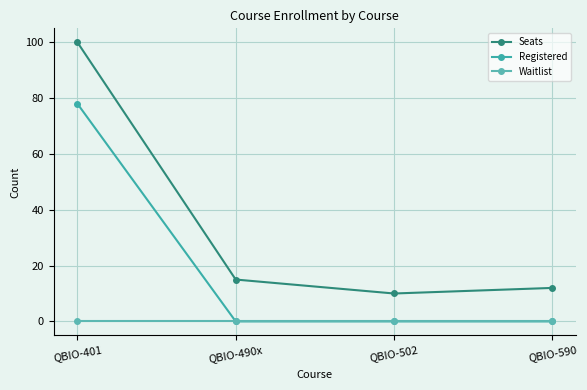

True or false: Seats and Waitlist cross at least once.

False